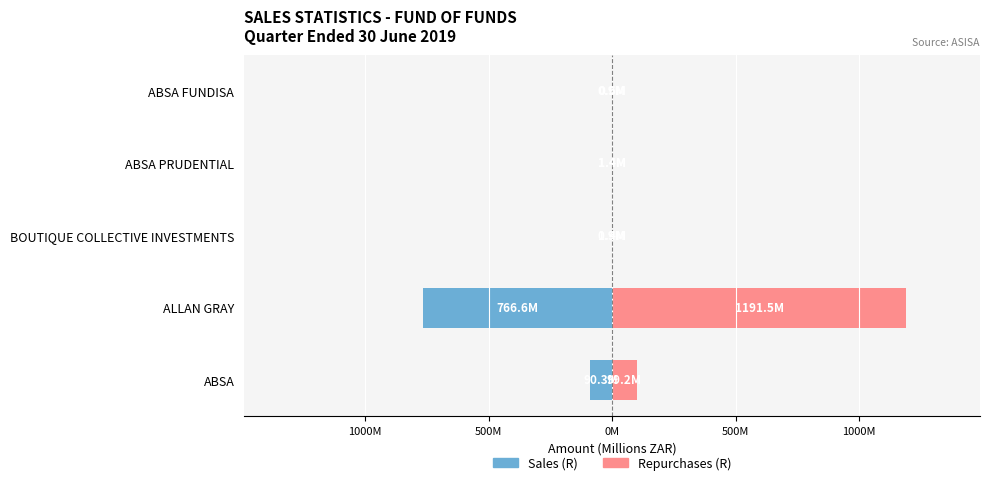

What is the sum of all Sales (R) values?

-860.1